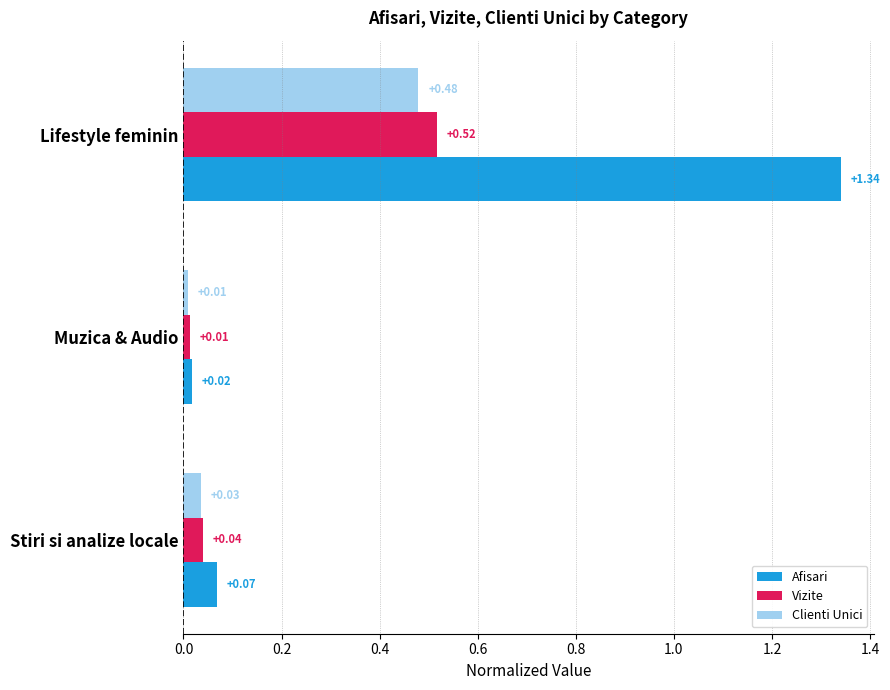

Which series has the largest range (max minus min)?

Afisari